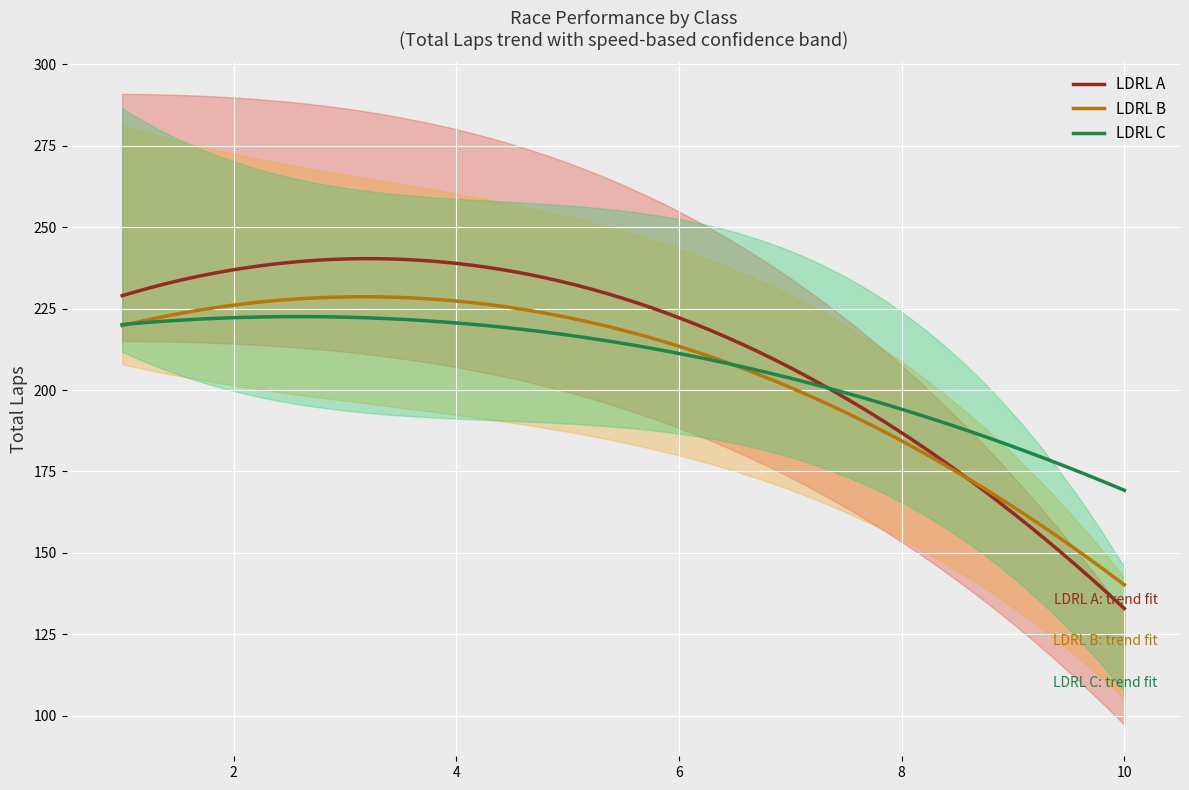

What is the average value of the LDRL B series?

203